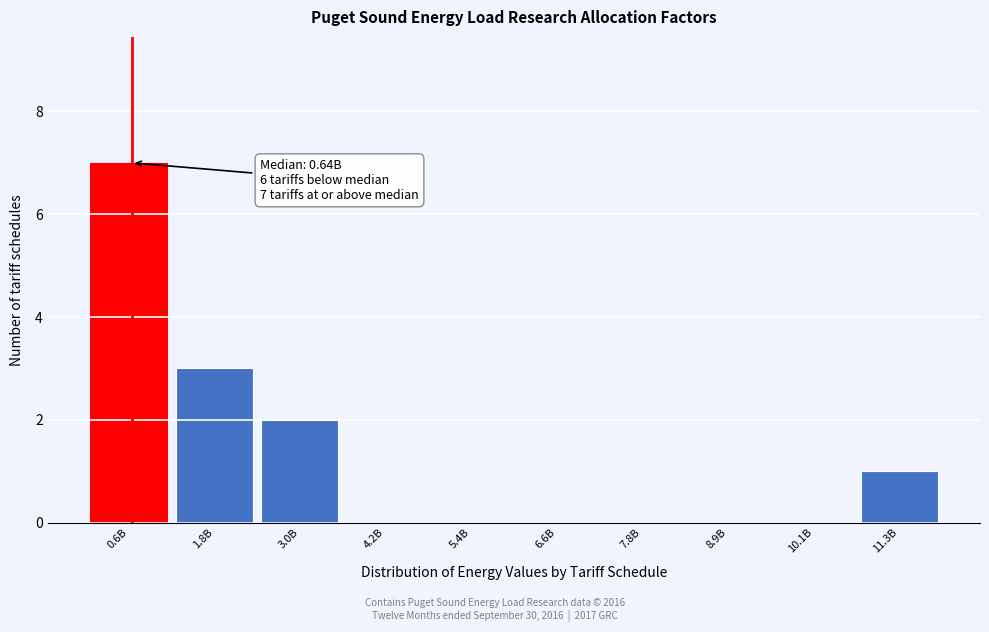

Reading left to right, what are all the values shown in this chart?

0.6B=7	1.8B=3	3.0B=2	4.2B=0	5.4B=0	6.6B=0	7.8B=0	8.9B=0	10.1B=0	11.3B=1